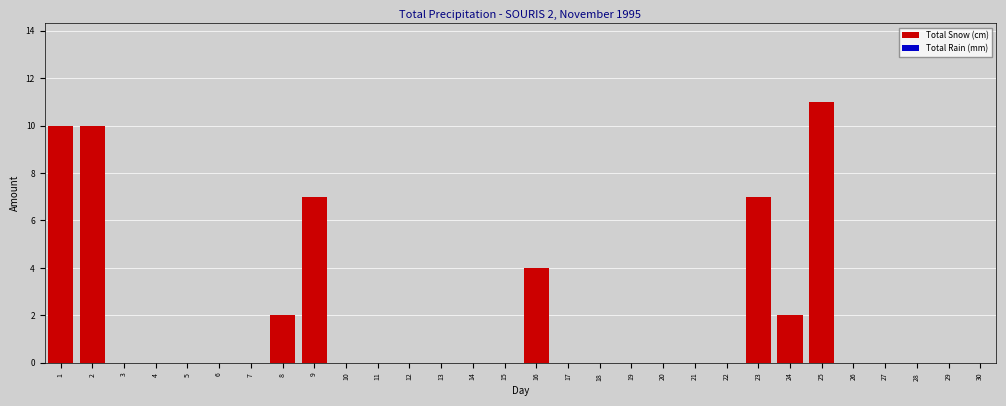

Reading left to right, what are all the values shown in this chart?

1=10	2=10	3=0	4=0	5=0	6=0	7=0	8=2	9=7	10=0	11=0	12=0	13=0	14=0	15=0	16=4	17=0	18=0	19=0	20=0	21=0	22=0	23=7	24=2	25=11	26=0	27=0	28=0	29=0	30=0